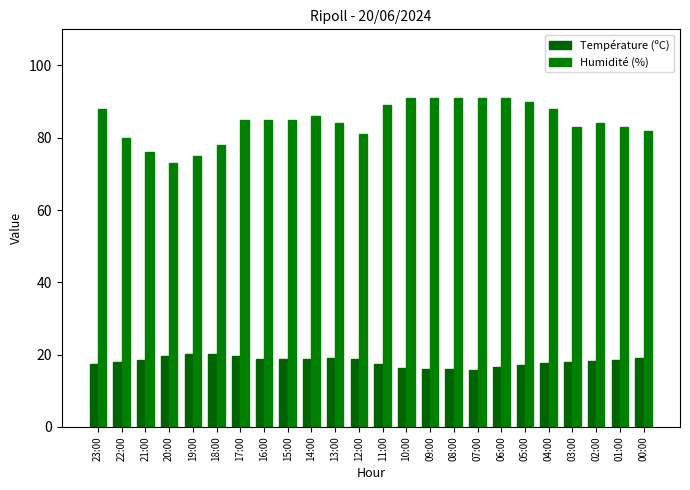

The value of Humidité (%) at 19:00 is 75.0. True or false?

True